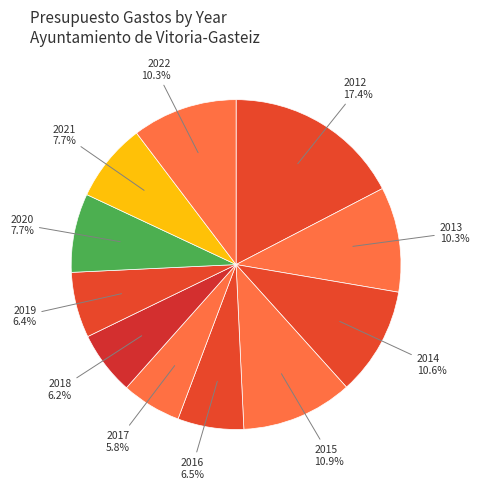

How many segments does this pie chart have?

11